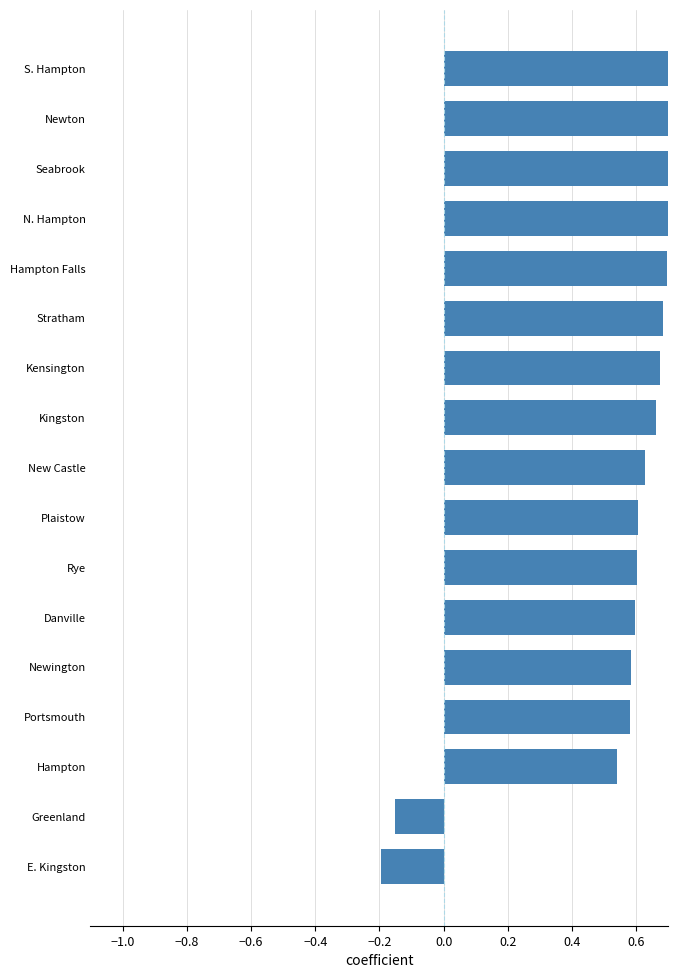

How many bars are there in total?

17